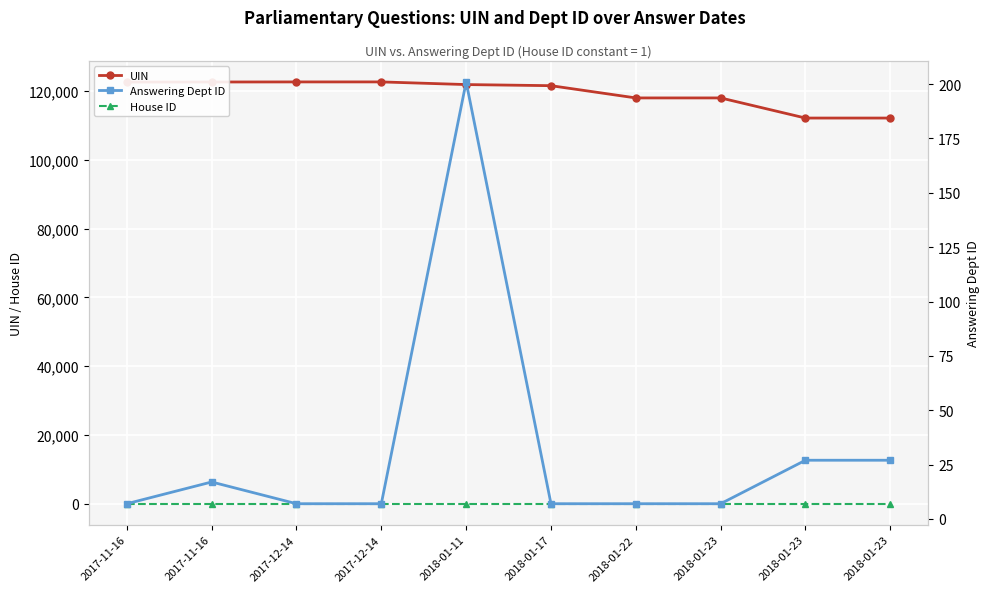

At how many categories does at least one series exceed 70464?

10